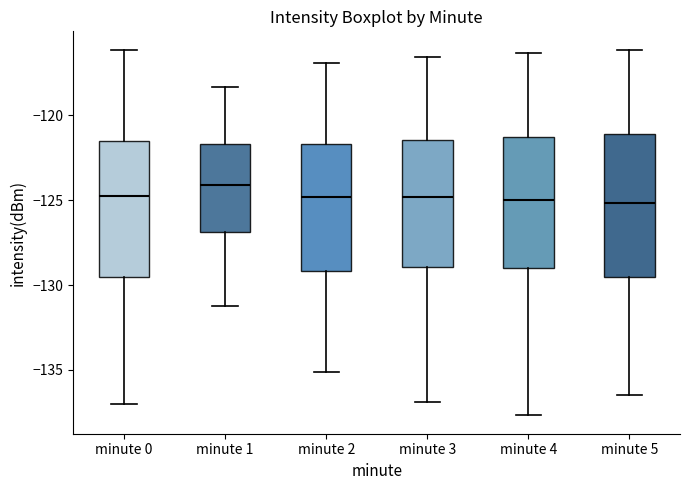

Where does the lower whisker of the box for minute 3 end on the y-axis? The values are not printed on the chart, so give them approximately, as read against the axis.

-137.0